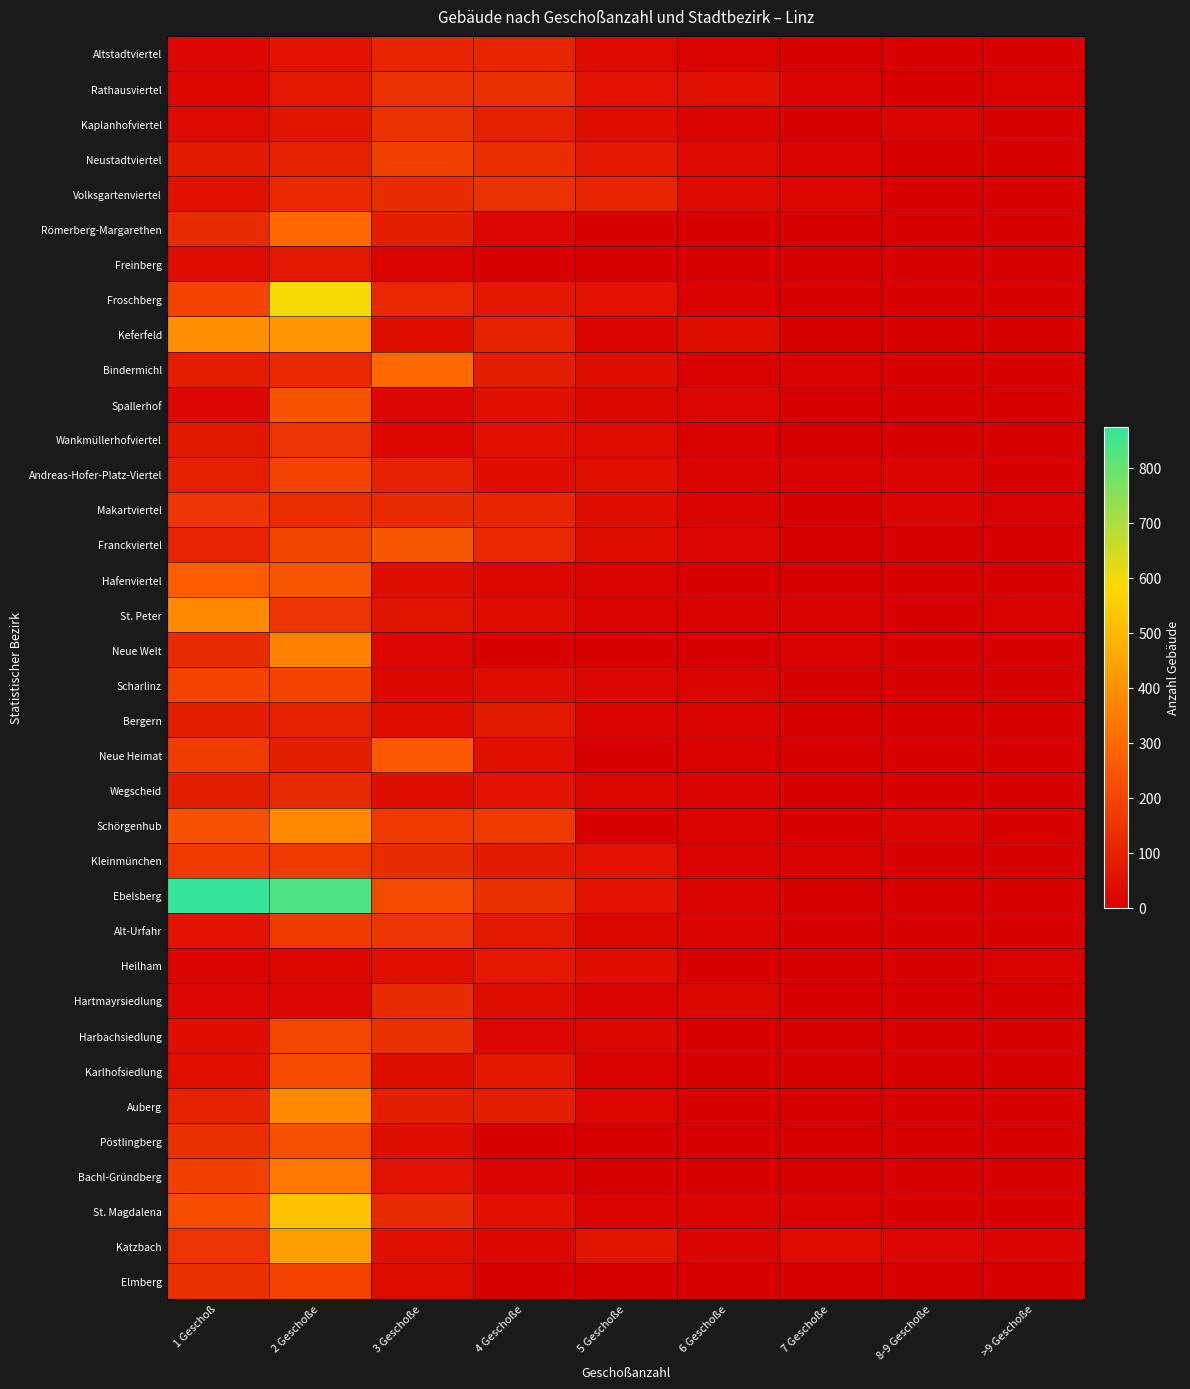

Reading right to left, extract all data points from this chart.

Altstadtviertel: >9 Geschoße=0	8-9 Geschoße=2	7 Geschoße=5	6 Geschoße=11	5 Geschoße=31	4 Geschoße=106	3 Geschoße=111	2 Geschoße=59	1 Geschoß=20
Rathausviertel: >9 Geschoße=10	8-9 Geschoße=5	7 Geschoße=16	6 Geschoße=52	5 Geschoße=59	4 Geschoße=137	3 Geschoße=140	2 Geschoße=74	1 Geschoß=27
Kaplanhofviertel: >9 Geschoße=2	8-9 Geschoße=16	7 Geschoße=6	6 Geschoße=13	5 Geschoße=41	4 Geschoße=94	3 Geschoße=142	2 Geschoße=64	1 Geschoß=31
Neustadtviertel: >9 Geschoße=4	8-9 Geschoße=6	7 Geschoße=18	6 Geschoße=32	5 Geschoße=72	4 Geschoße=131	3 Geschoße=188	2 Geschoße=99	1 Geschoß=77
Volksgartenviertel: >9 Geschoße=2	8-9 Geschoße=2	7 Geschoße=27	6 Geschoße=30	5 Geschoße=105	4 Geschoße=140	3 Geschoße=127	2 Geschoße=118	1 Geschoß=54
Römerberg-Margarethen: >9 Geschoße=0	8-9 Geschoße=0	7 Geschoße=0	6 Geschoße=3	5 Geschoße=6	4 Geschoße=21	3 Geschoße=90	2 Geschoße=302	1 Geschoß=123
Freinberg: >9 Geschoße=0	8-9 Geschoße=0	7 Geschoße=0	6 Geschoße=0	5 Geschoße=3	4 Geschoße=3	3 Geschoße=11	2 Geschoße=75	1 Geschoß=35
Froschberg: >9 Geschoße=6	8-9 Geschoße=5	7 Geschoße=5	6 Geschoße=7	5 Geschoße=55	4 Geschoße=67	3 Geschoße=116	2 Geschoße=594	1 Geschoß=197
Keferfeld: >9 Geschoße=3	8-9 Geschoße=6	7 Geschoße=5	6 Geschoße=46	5 Geschoße=11	4 Geschoße=99	3 Geschoße=40	2 Geschoße=411	1 Geschoß=393
Bindermichl: >9 Geschoße=1	8-9 Geschoße=5	7 Geschoße=9	6 Geschoße=9	5 Geschoße=46	4 Geschoße=84	3 Geschoße=300	2 Geschoße=117	1 Geschoß=83
Spallerhof: >9 Geschoße=1	8-9 Geschoße=4	7 Geschoße=1	6 Geschoße=20	5 Geschoße=25	4 Geschoße=47	3 Geschoße=21	2 Geschoße=235	1 Geschoß=22
Wankmüllerhofviertel: >9 Geschoße=1	8-9 Geschoße=5	7 Geschoße=3	6 Geschoße=9	5 Geschoße=33	4 Geschoße=51	3 Geschoße=27	2 Geschoße=149	1 Geschoß=71
Andreas-Hofer-Platz-Viertel: >9 Geschoße=4	8-9 Geschoße=13	7 Geschoße=10	6 Geschoße=17	5 Geschoße=48	4 Geschoße=46	3 Geschoße=98	2 Geschoße=193	1 Geschoß=93
Makartviertel: >9 Geschoße=7	8-9 Geschoße=15	7 Geschoße=6	6 Geschoße=15	5 Geschoße=41	4 Geschoße=112	3 Geschoße=128	2 Geschoße=130	1 Geschoß=155
Franckviertel: >9 Geschoße=3	8-9 Geschoße=2	7 Geschoße=5	6 Geschoße=22	5 Geschoße=36	4 Geschoße=116	3 Geschoße=247	2 Geschoße=199	1 Geschoß=104
Hafenviertel: >9 Geschoße=2	8-9 Geschoße=4	7 Geschoße=4	6 Geschoße=5	5 Geschoße=11	4 Geschoße=27	3 Geschoße=46	2 Geschoße=243	1 Geschoß=265
St. Peter: >9 Geschoße=7	8-9 Geschoße=2	7 Geschoße=7	6 Geschoße=8	5 Geschoße=11	4 Geschoße=39	3 Geschoße=62	2 Geschoße=151	1 Geschoß=381
Neue Welt: >9 Geschoße=2	8-9 Geschoße=0	7 Geschoße=8	6 Geschoße=0	5 Geschoße=3	4 Geschoße=6	3 Geschoße=22	2 Geschoße=366	1 Geschoß=126
Scharlinz: >9 Geschoße=1	8-9 Geschoße=0	7 Geschoße=0	6 Geschoße=12	5 Geschoße=22	4 Geschoße=38	3 Geschoße=25	2 Geschoße=196	1 Geschoß=194
Bergern: >9 Geschoße=0	8-9 Geschoße=5	7 Geschoße=0	6 Geschoße=18	5 Geschoße=14	4 Geschoße=76	3 Geschoße=38	2 Geschoße=100	1 Geschoß=88
Neue Heimat: >9 Geschoße=4	8-9 Geschoße=1	7 Geschoße=0	6 Geschoße=7	5 Geschoße=1	4 Geschoße=48	3 Geschoße=257	2 Geschoße=89	1 Geschoß=175
Wegscheid: >9 Geschoße=1	8-9 Geschoße=5	7 Geschoße=1	6 Geschoße=15	5 Geschoße=27	4 Geschoße=59	3 Geschoße=44	2 Geschoße=122	1 Geschoß=85
Schörgenhub: >9 Geschoße=4	8-9 Geschoße=15	7 Geschoße=5	6 Geschoße=11	5 Geschoße=6	4 Geschoße=165	3 Geschoße=165	2 Geschoße=382	1 Geschoß=229
Kleinmünchen: >9 Geschoße=1	8-9 Geschoße=2	7 Geschoße=7	6 Geschoße=11	5 Geschoße=56	4 Geschoße=77	3 Geschoße=129	2 Geschoße=165	1 Geschoß=165
Ebelsberg: >9 Geschoße=1	8-9 Geschoße=2	7 Geschoße=3	6 Geschoße=15	5 Geschoße=61	4 Geschoße=138	3 Geschoße=207	2 Geschoße=835	1 Geschoß=874
Alt-Urfahr: >9 Geschoße=2	8-9 Geschoße=4	7 Geschoße=4	6 Geschoße=16	5 Geschoße=25	4 Geschoße=75	3 Geschoße=150	2 Geschoße=172	1 Geschoß=60
Heilham: >9 Geschoße=10	8-9 Geschoße=2	7 Geschoße=2	6 Geschoße=4	5 Geschoße=42	4 Geschoße=73	3 Geschoße=49	2 Geschoße=27	1 Geschoß=16
Hartmayrsiedlung: >9 Geschoße=0	8-9 Geschoße=2	7 Geschoße=2	6 Geschoße=25	5 Geschoße=16	4 Geschoße=44	3 Geschoße=129	2 Geschoße=23	1 Geschoß=21
Harbachsiedlung: >9 Geschoße=1	8-9 Geschoße=1	7 Geschoße=0	6 Geschoße=3	5 Geschoße=24	4 Geschoße=23	3 Geschoße=137	2 Geschoße=202	1 Geschoß=44
Karlhofsiedlung: >9 Geschoße=0	8-9 Geschoße=1	7 Geschoße=0	6 Geschoße=2	5 Geschoße=10	4 Geschoße=67	3 Geschoße=44	2 Geschoße=214	1 Geschoß=48
Auberg: >9 Geschoße=3	8-9 Geschoße=0	7 Geschoße=0	6 Geschoße=5	5 Geschoße=26	4 Geschoße=87	3 Geschoße=91	2 Geschoße=383	1 Geschoß=99
Pöstlingberg: >9 Geschoße=0	8-9 Geschoße=0	7 Geschoße=0	6 Geschoße=0	5 Geschoße=0	4 Geschoße=1	3 Geschoße=43	2 Geschoße=231	1 Geschoß=138
Bachl-Gründberg: >9 Geschoße=0	8-9 Geschoße=2	7 Geschoße=4	6 Geschoße=5	5 Geschoße=2	4 Geschoße=12	3 Geschoße=58	2 Geschoße=341	1 Geschoß=185
St. Magdalena: >9 Geschoße=2	8-9 Geschoße=4	7 Geschoße=10	6 Geschoße=17	5 Geschoße=12	4 Geschoße=52	3 Geschoße=122	2 Geschoße=526	1 Geschoß=220
Katzbach: >9 Geschoße=12	8-9 Geschoße=21	7 Geschoße=33	6 Geschoße=18	5 Geschoße=62	4 Geschoße=24	3 Geschoße=47	2 Geschoße=439	1 Geschoß=145
Elmberg: >9 Geschoße=0	8-9 Geschoße=0	7 Geschoße=0	6 Geschoße=0	5 Geschoße=0	4 Geschoße=3	3 Geschoße=35	2 Geschoße=196	1 Geschoß=137